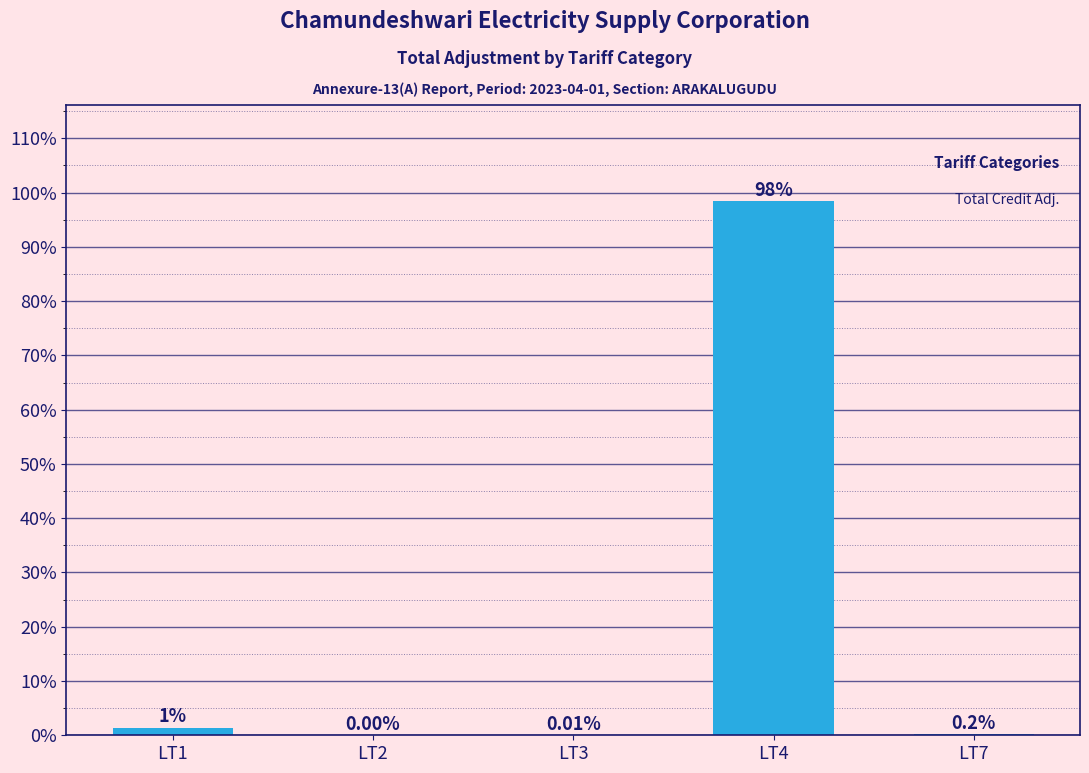

Between LT7 and LT2, which is larger?

LT7